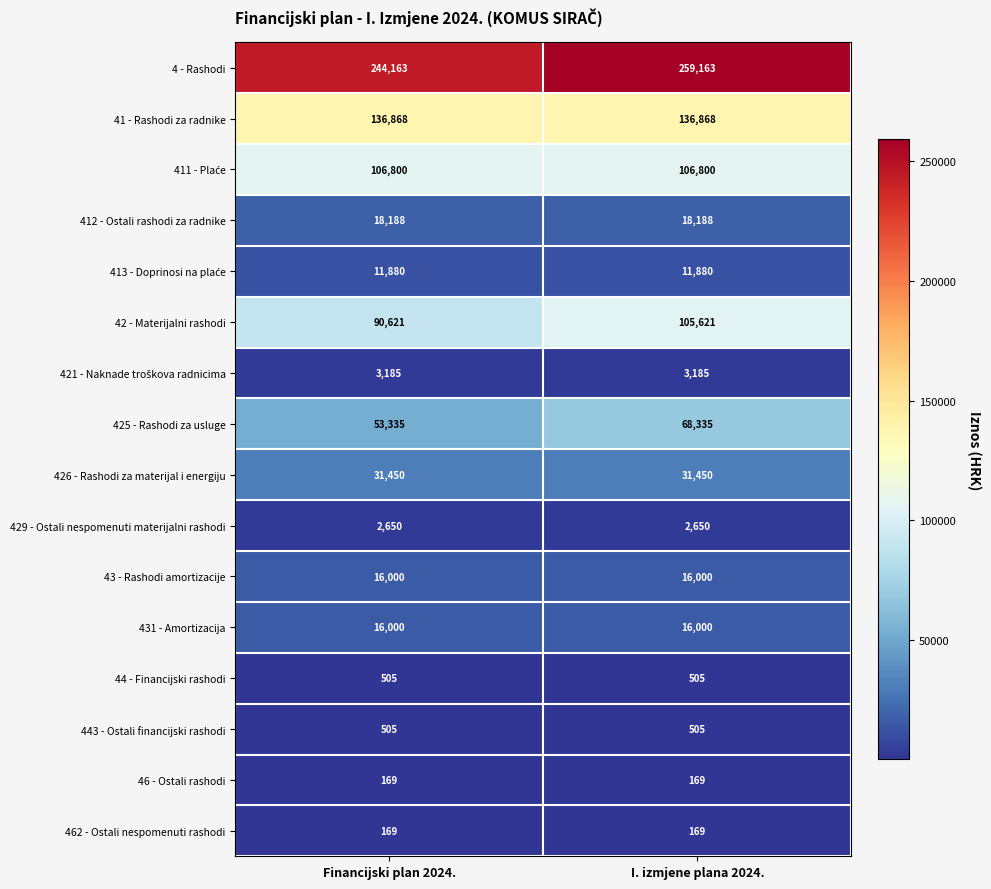

Read the 429 - Ostali nespomenuti materijalni rashodi value at Financijski plan 2024..

2650